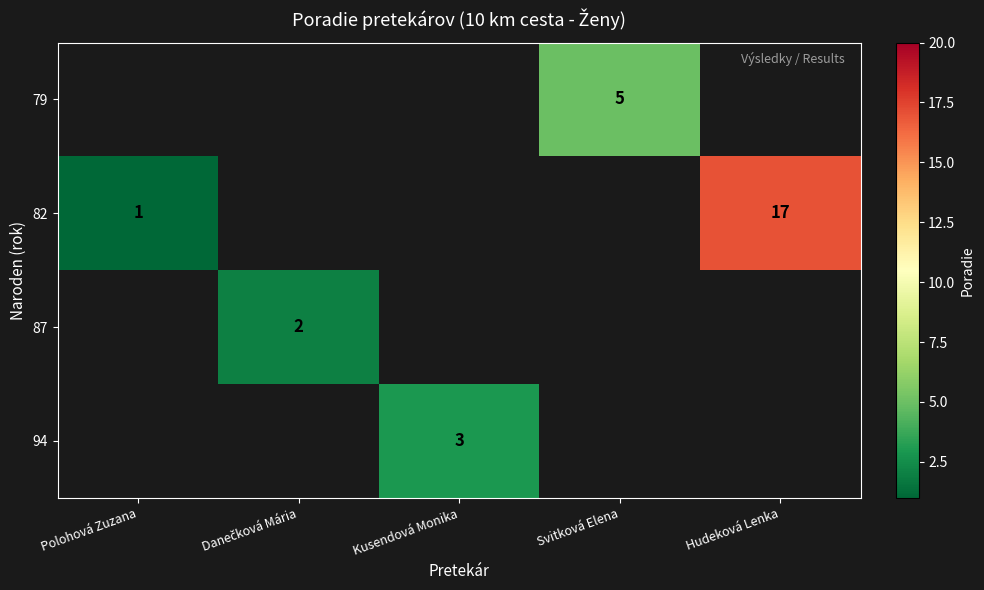

Is the value of row_3 at Kusendová Monika greater than the value of row_1 at Danečková Mária?

No